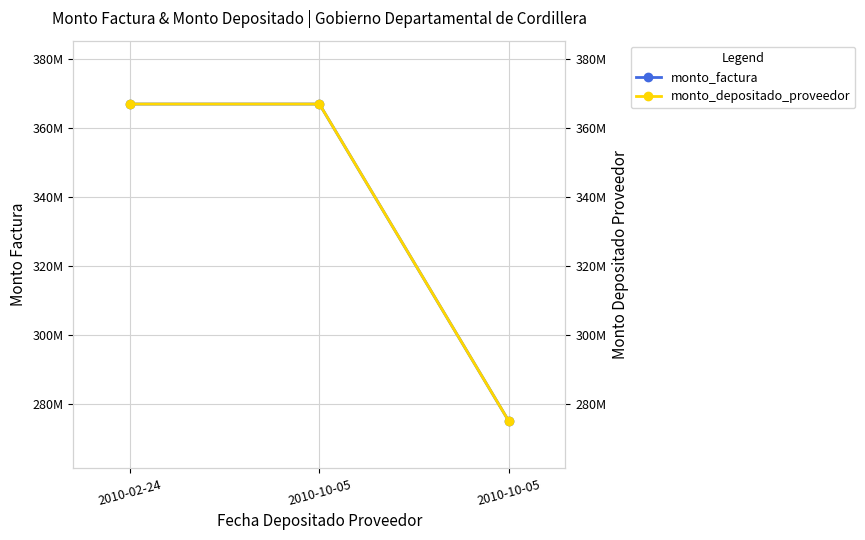

Is it true that monto_factura equals 275182800 at 2010-10-05?

True